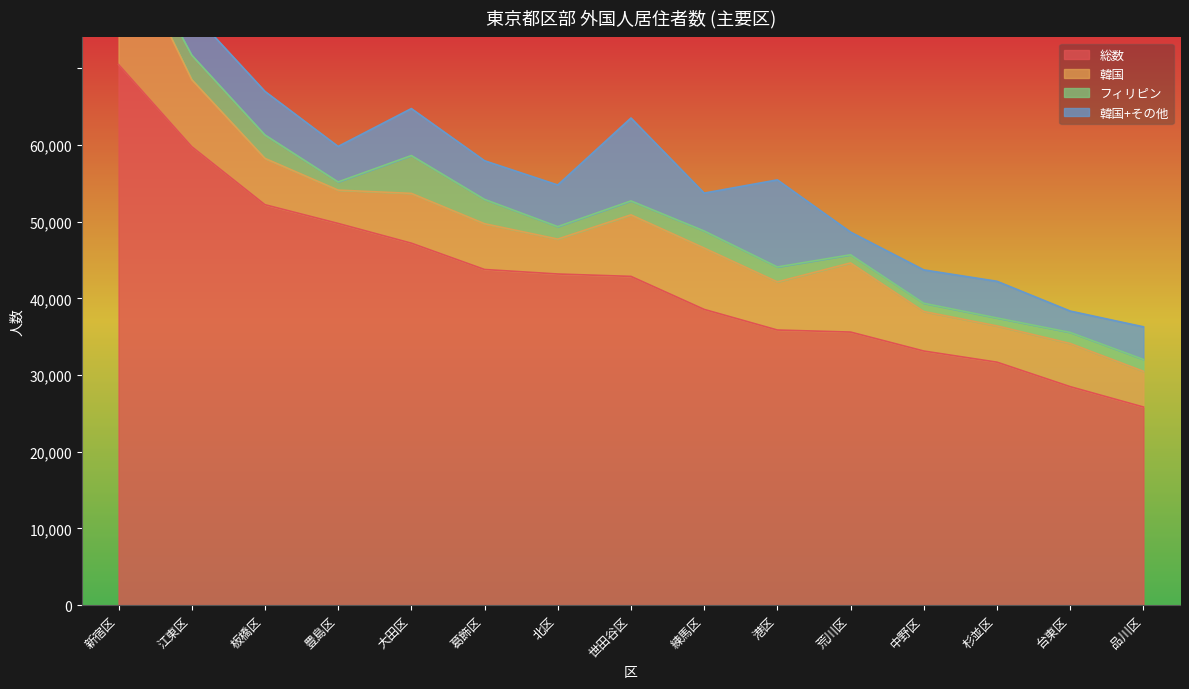

Which series has the widest spread of values?

総数